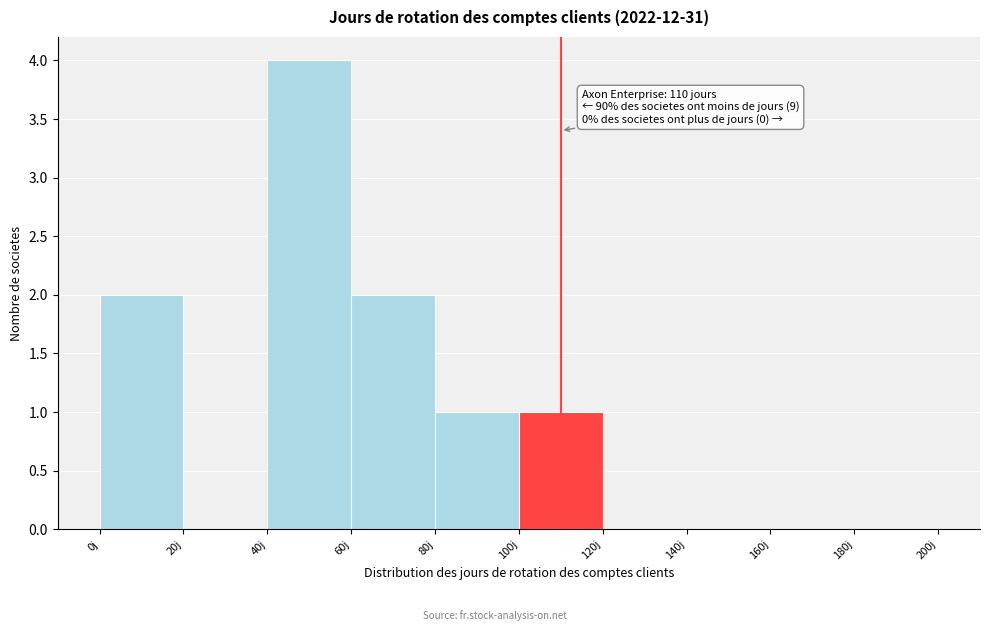

Which range on the x-axis has the tallest bar?

40 to 60